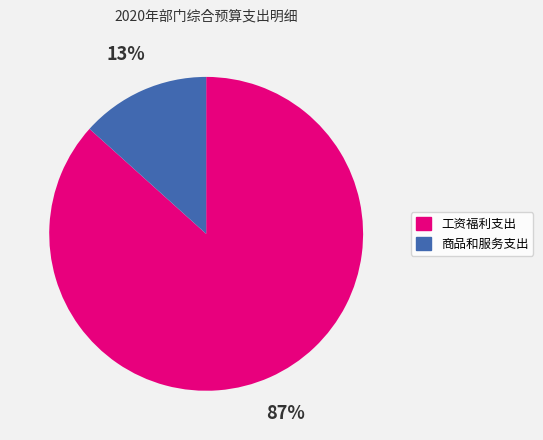

Which category accounts for the majority?

工资福利支出